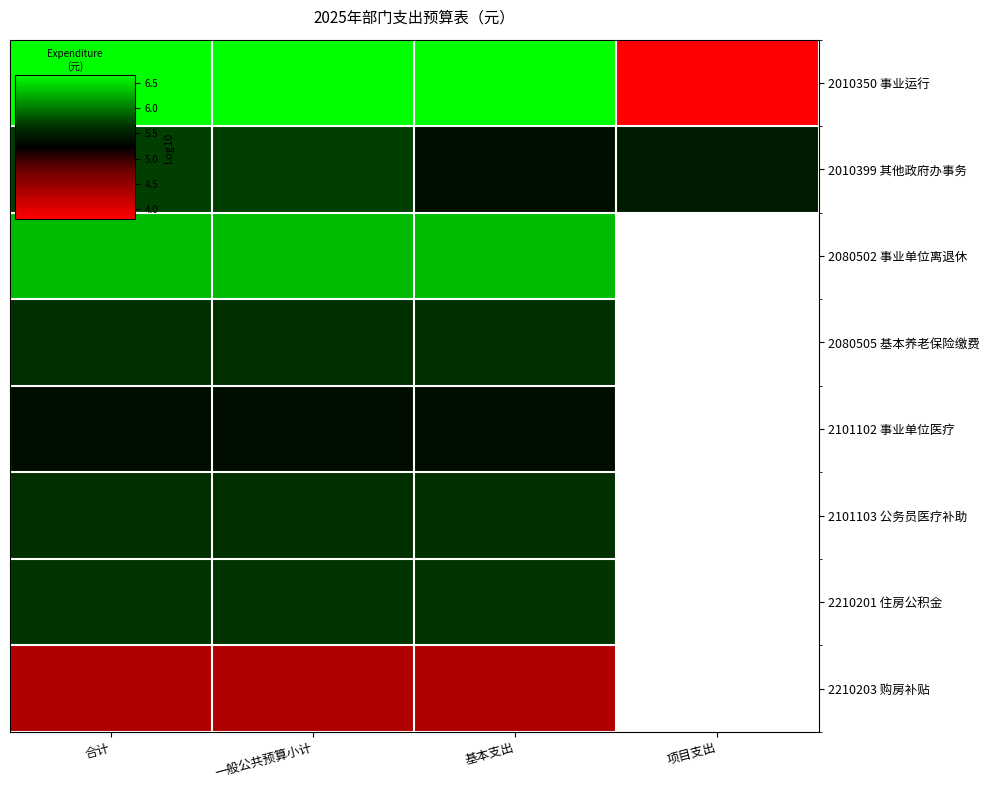

Rank the series at 一般公共预算小计 from highest to lowest value.

2010350 事业运行, 2080502 事业单位离退休, 2010399 其他政府办事务, 2210201 住房公积金, 2080505 基本养老保险缴费, 2101103 公务员医疗补助, 2101102 事业单位医疗, 2210203 购房补贴